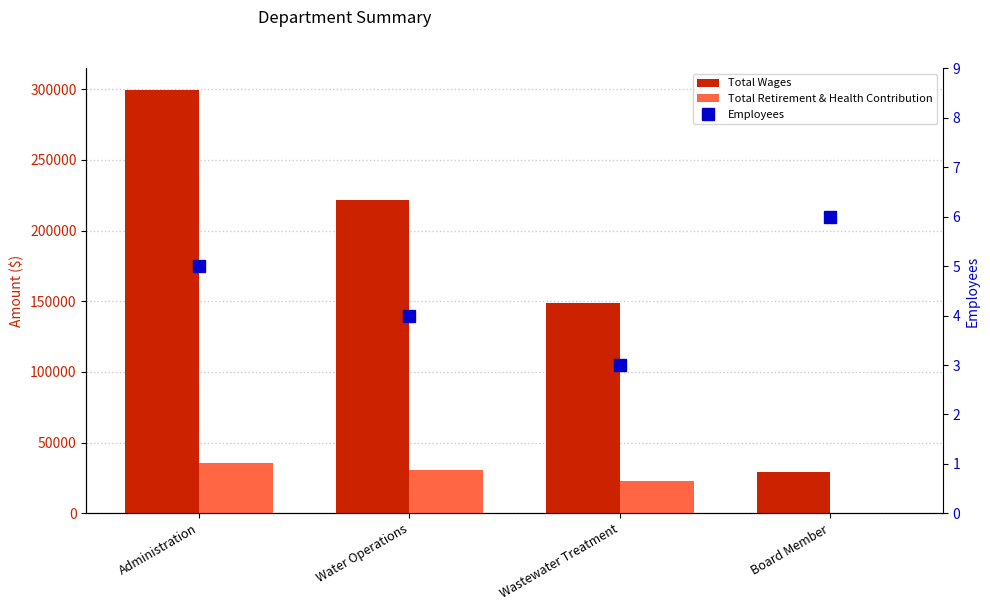

At how many categories does at least one series exceed 214825?

2